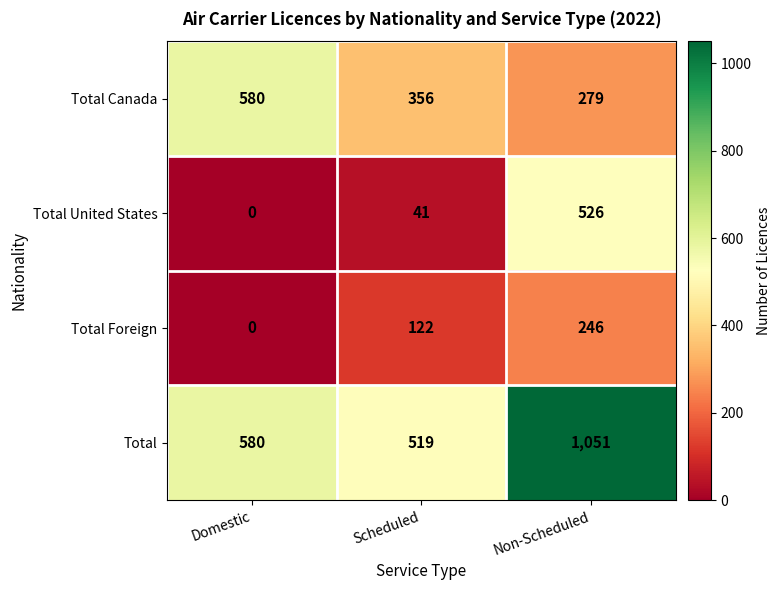

What is the approximate value of Total Foreign at Scheduled?

122